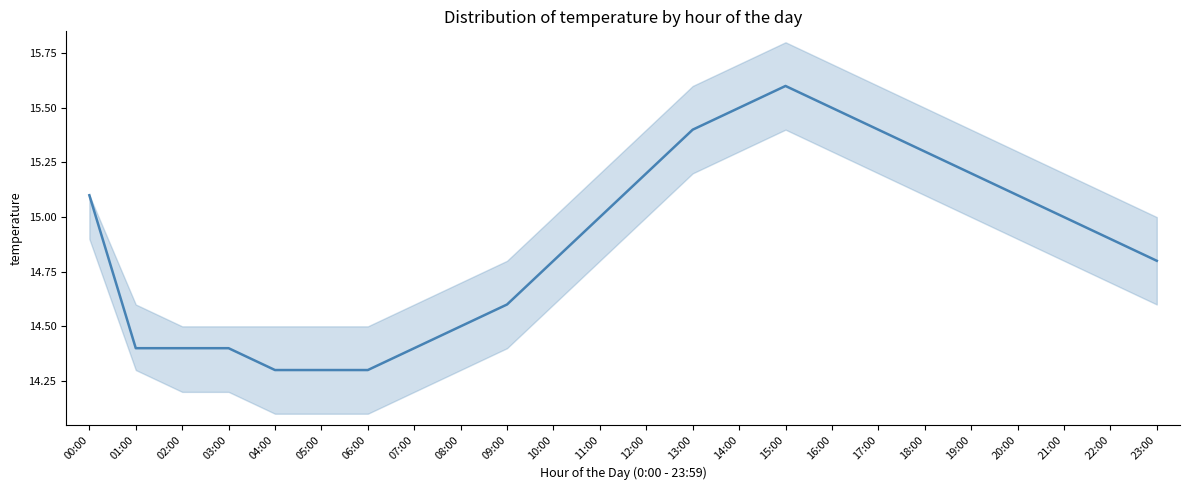

What is the smallest value displayed?

14.3